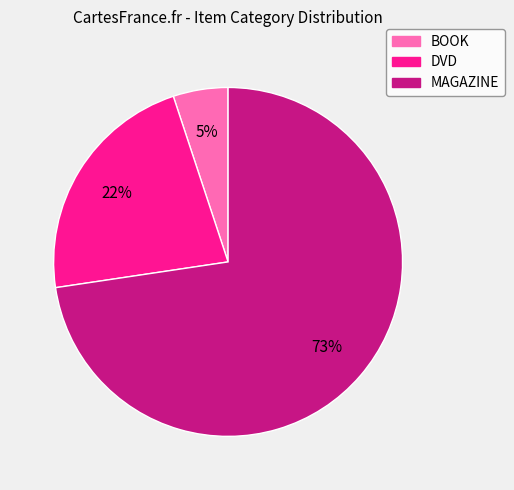

To the nearest percent, what portion does DVD represent?

22%